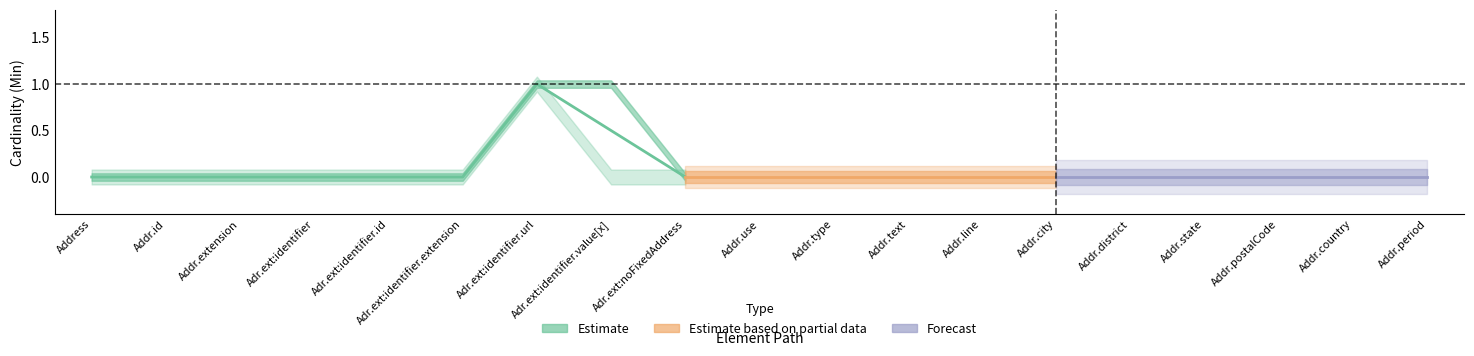

True or false: Base Min and Min intersect in this chart.

False